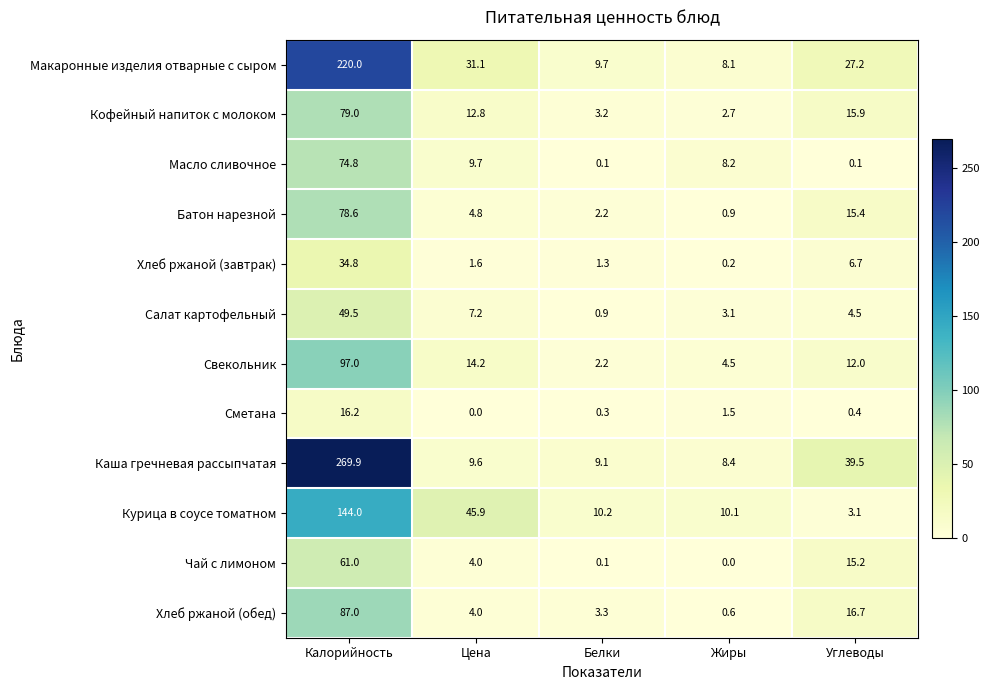

What is the average value of the Сметана series?

3.7